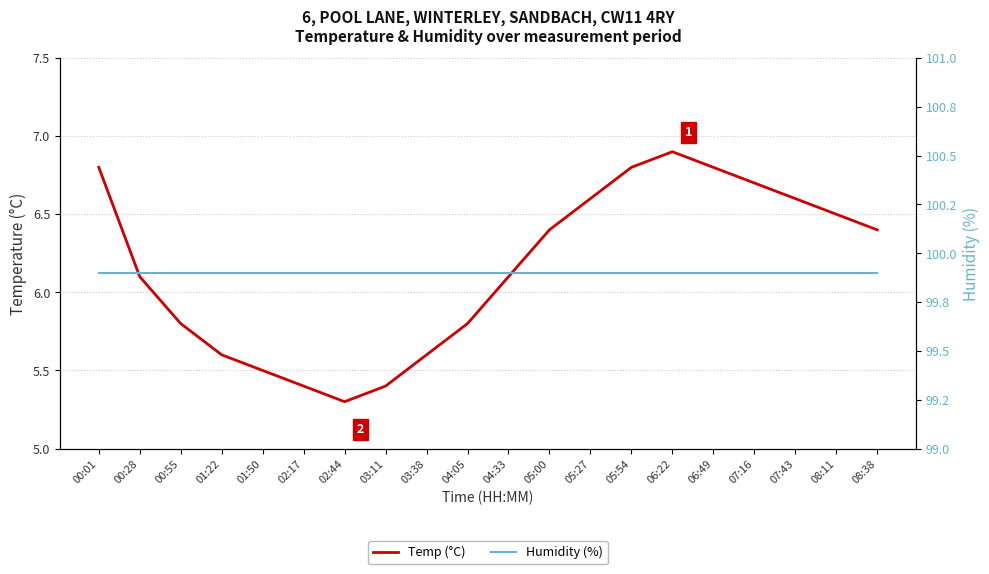

How many categories are shown in the chart?

20